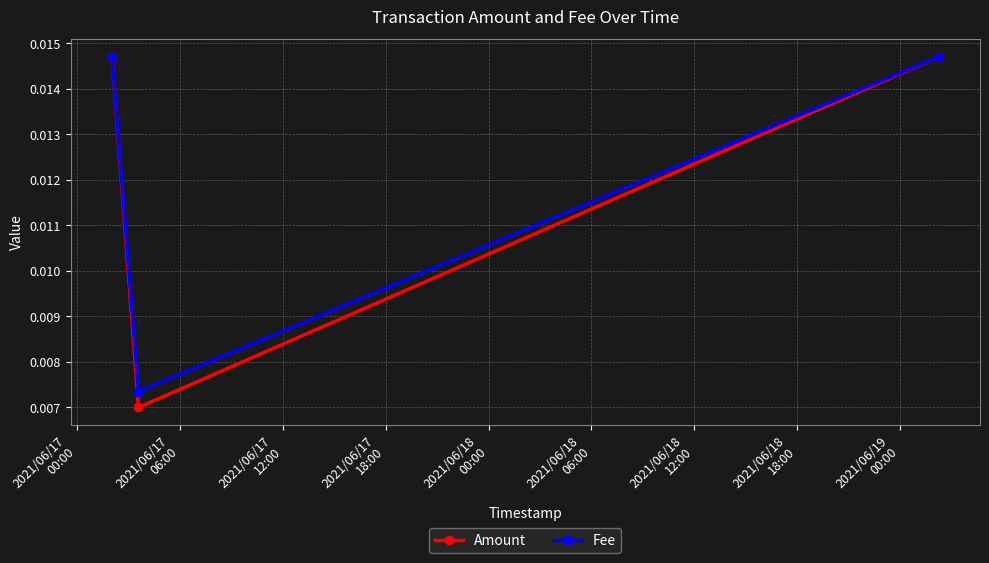

At how many categories does at least one series exceed 0?

3